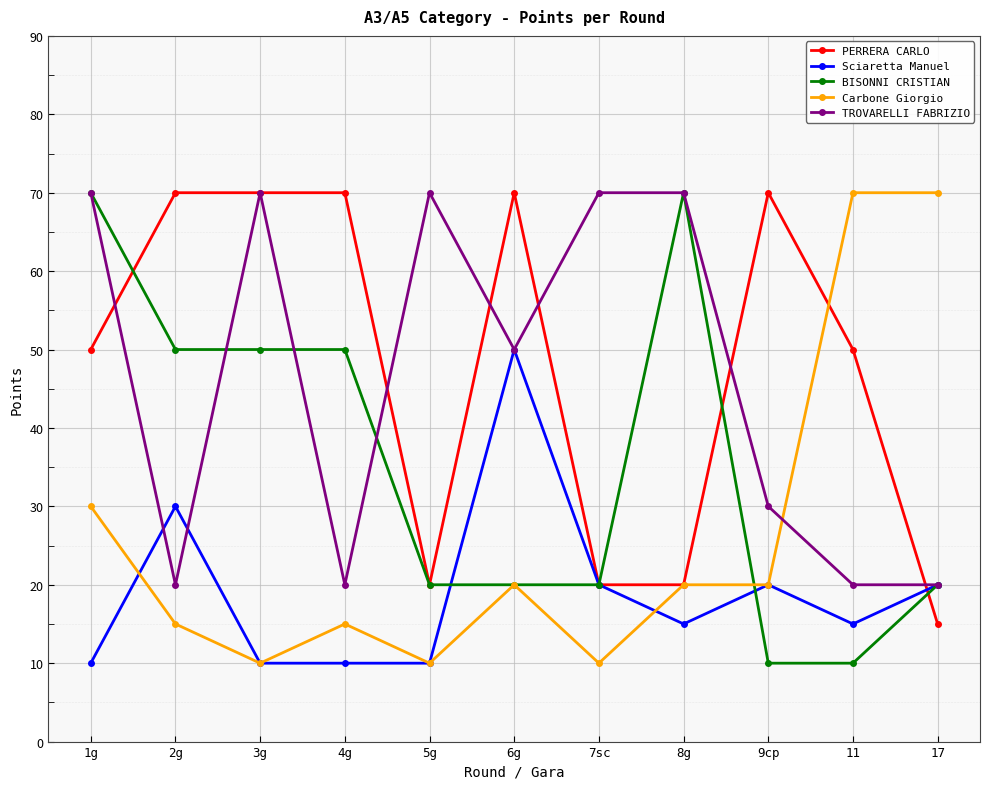

True or false: Sciaretta Manuel has a value of 13 at 1g.

False